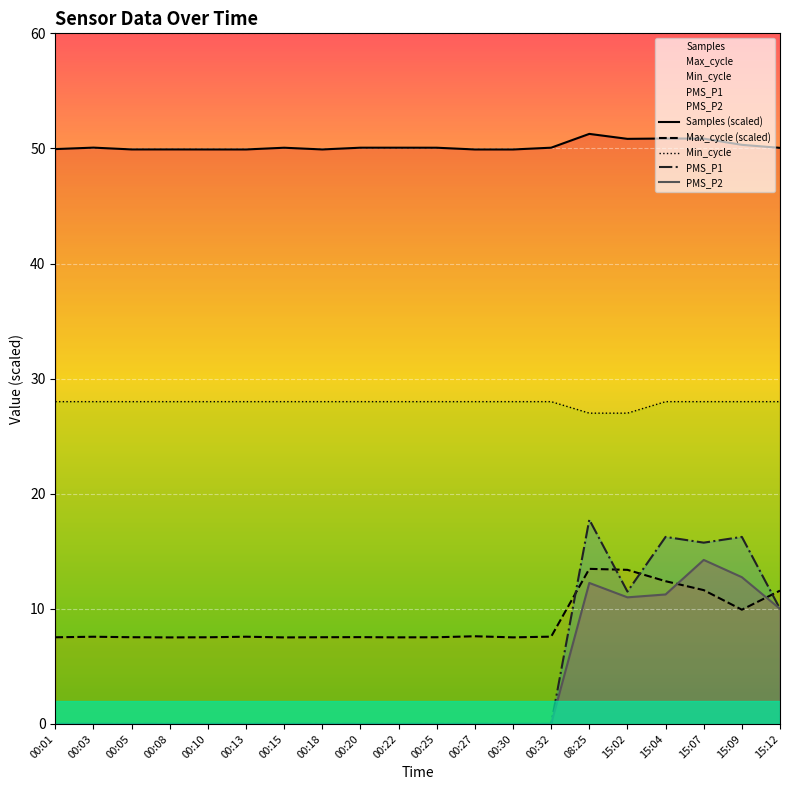

How many interior local peaks does the PMS_P2 series have?

2